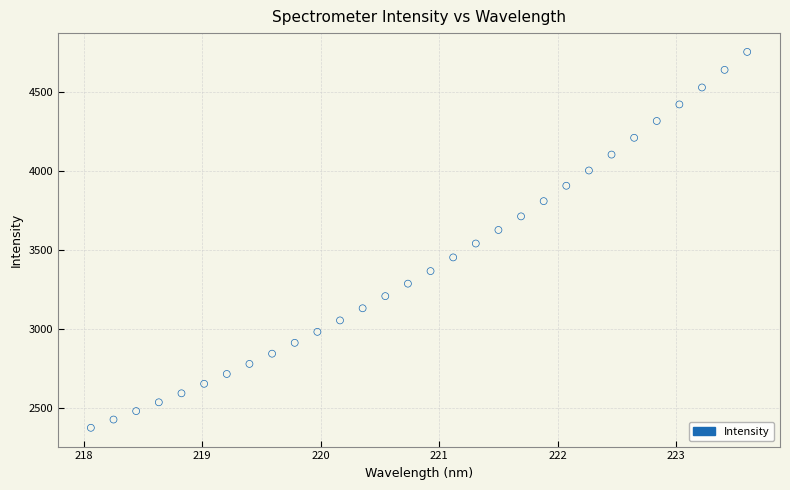

What is the range of X values (max minus min)?

5.5